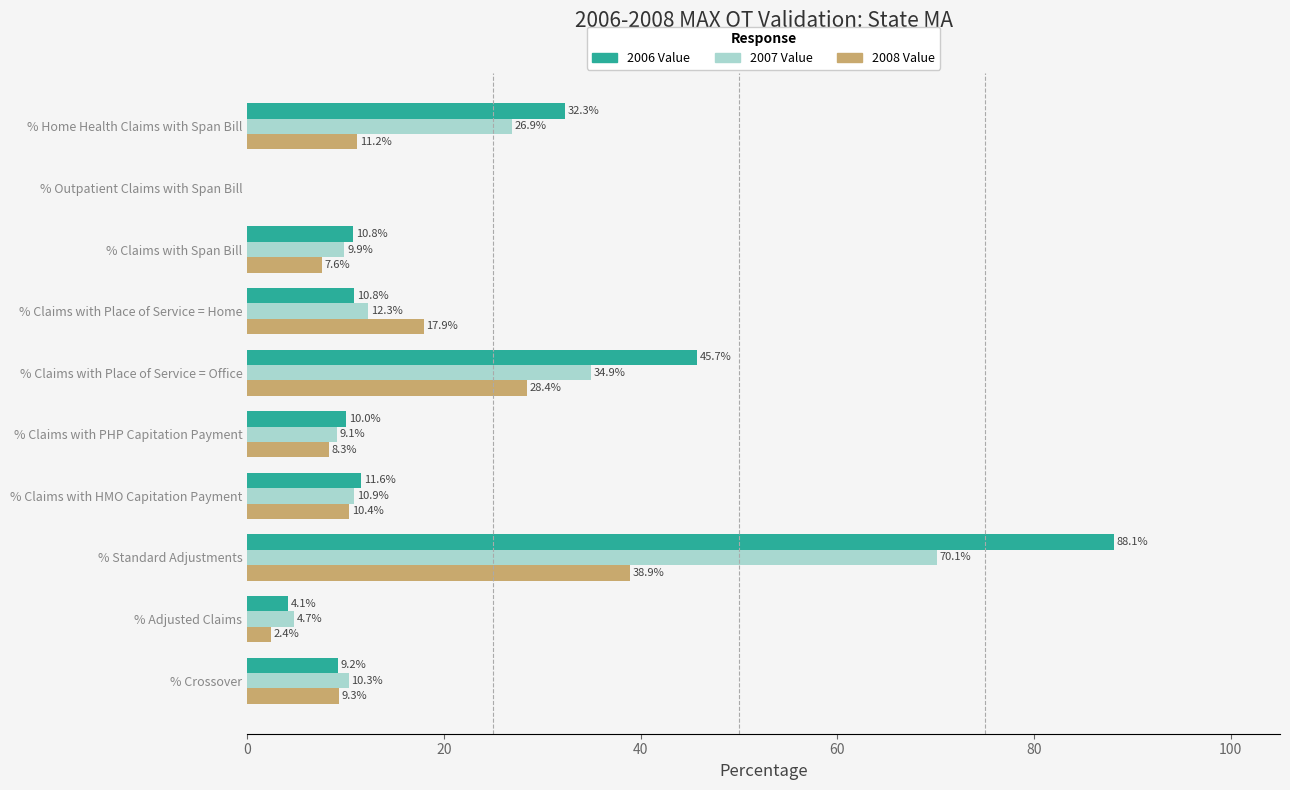

What is the sum of all 2007 Value values?

189.1